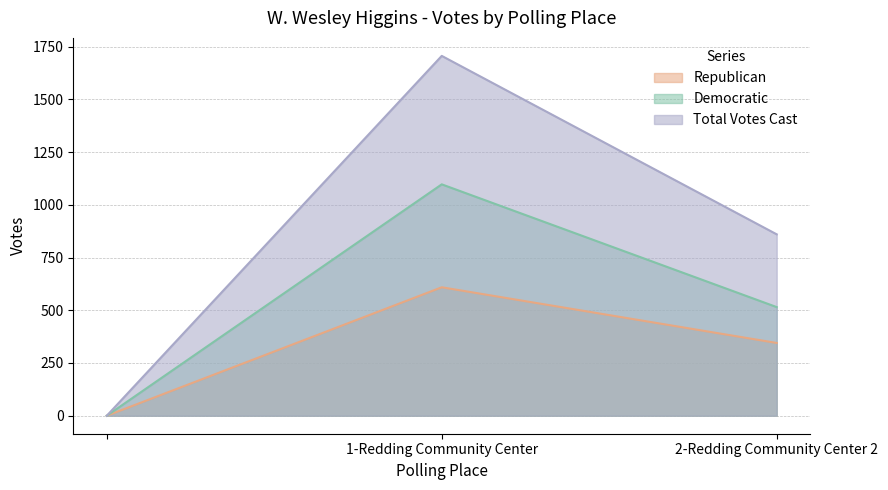

Read the Democratic value at 1-Redding Community Center.

1097